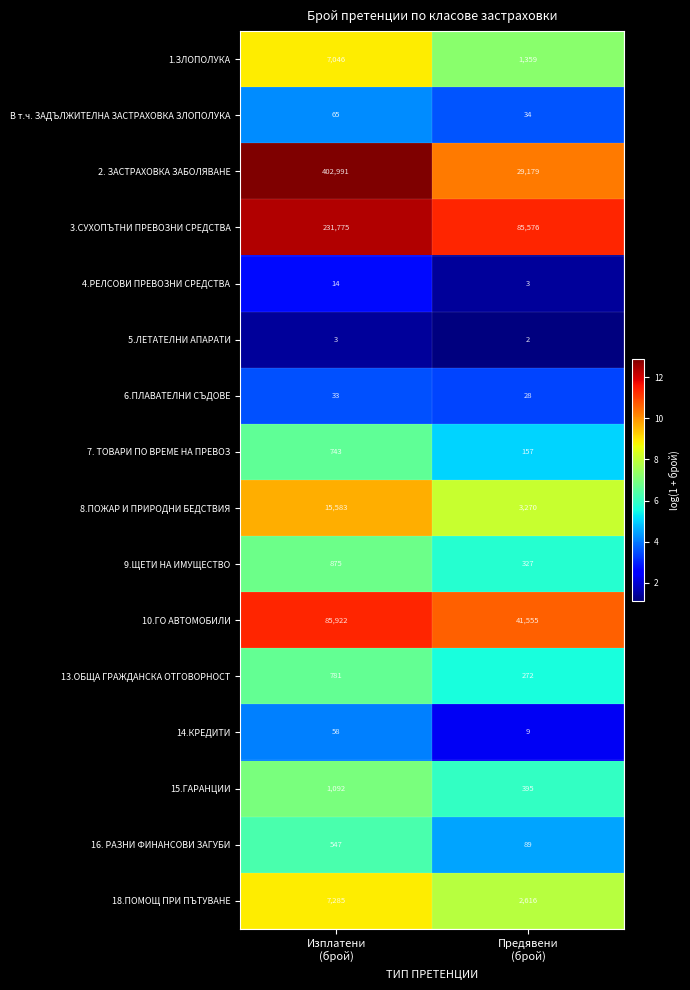

Which series has the largest total across all categories?

2. ЗАСТРАХОВКА ЗАБОЛЯВАНЕ